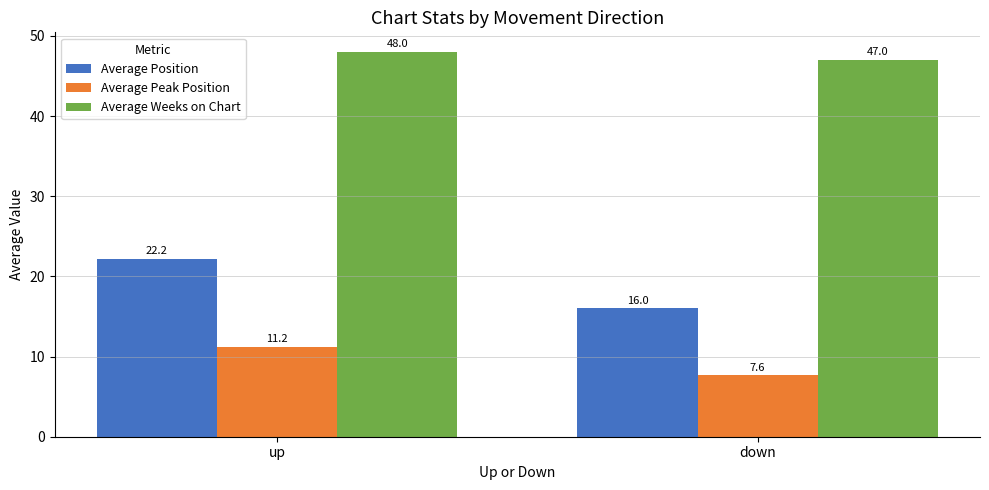

List the series in order of their peak value, lowest first.

Average Peak Position, Average Position, Average Weeks on Chart